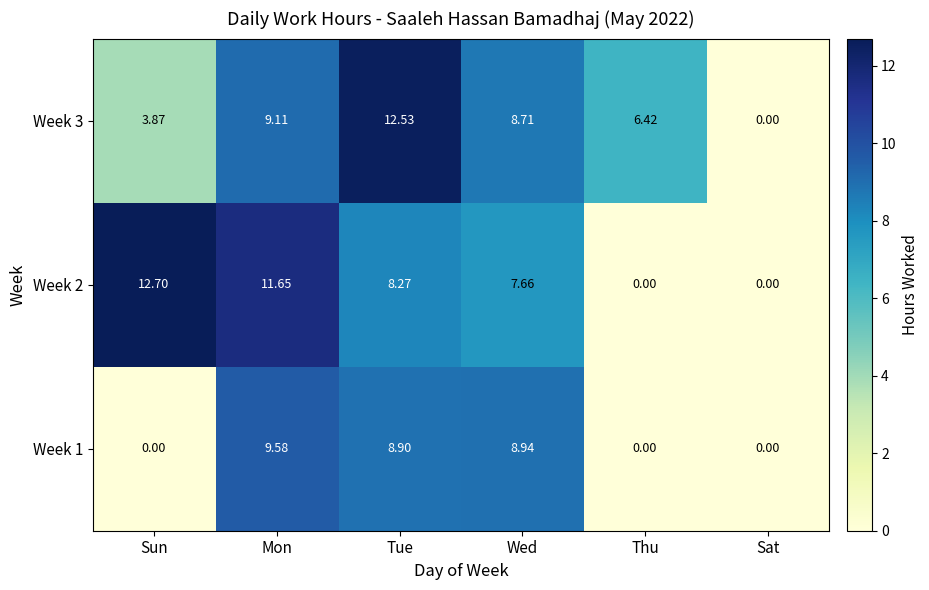

Where does the Week 1 series first go above 8?

Mon